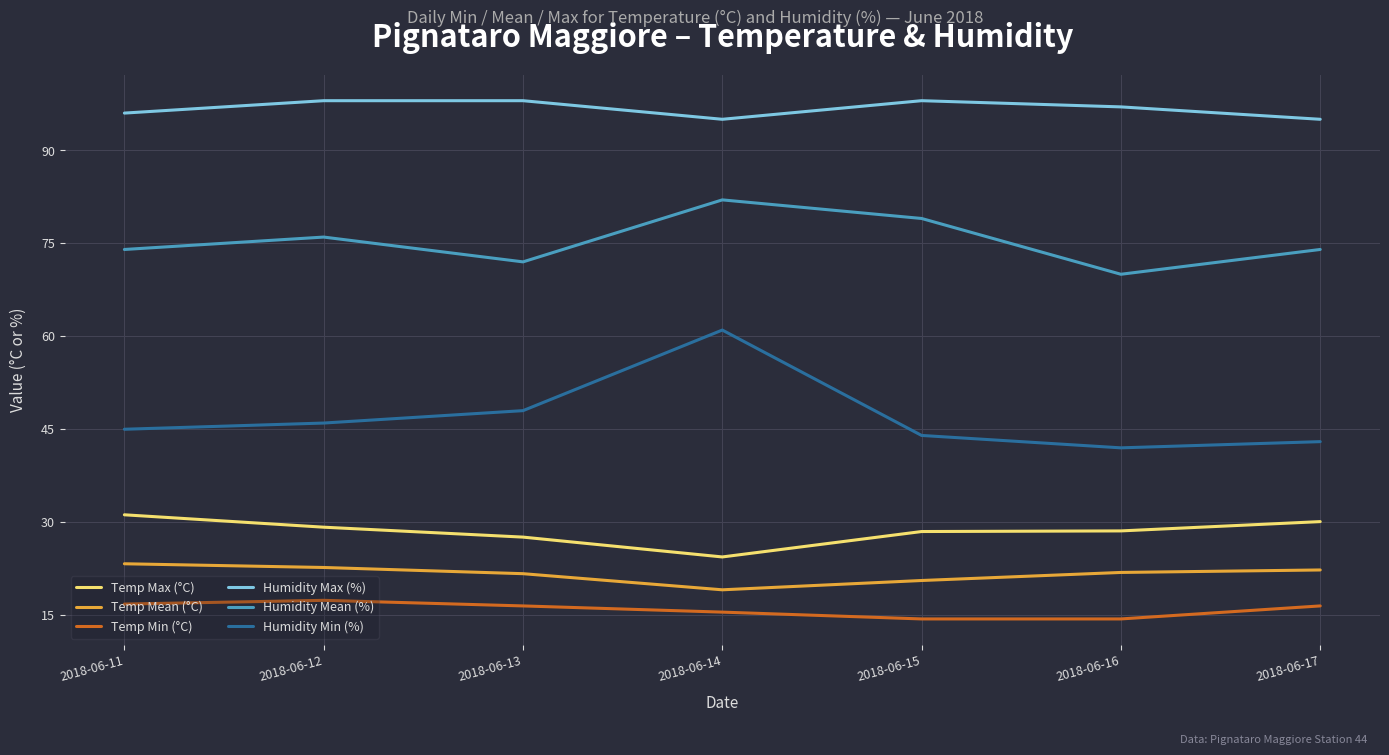

List the series in order of their peak value, lowest first.

Temp Min (°C), Temp Mean (°C), Temp Max (°C), Humidity Min (%), Humidity Mean (%), Humidity Max (%)